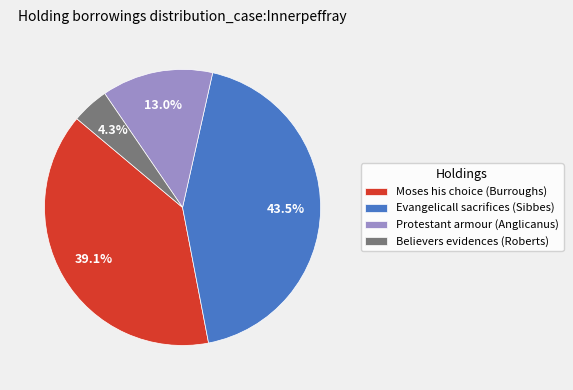

Is Protestant armour (Anglicanus) the majority of the pie?

No